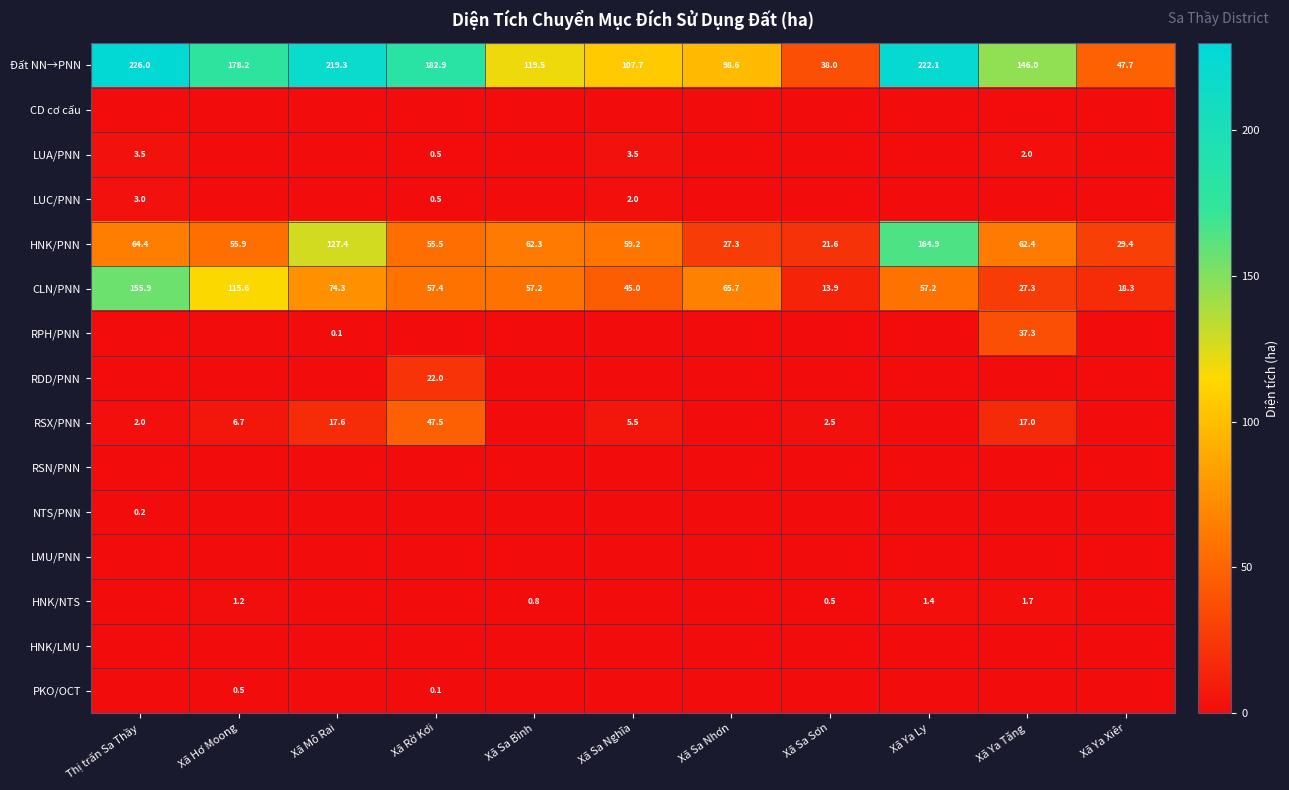

The value of CLN/PNN at Xã Hơ Moong is 115.6. True or false?

True